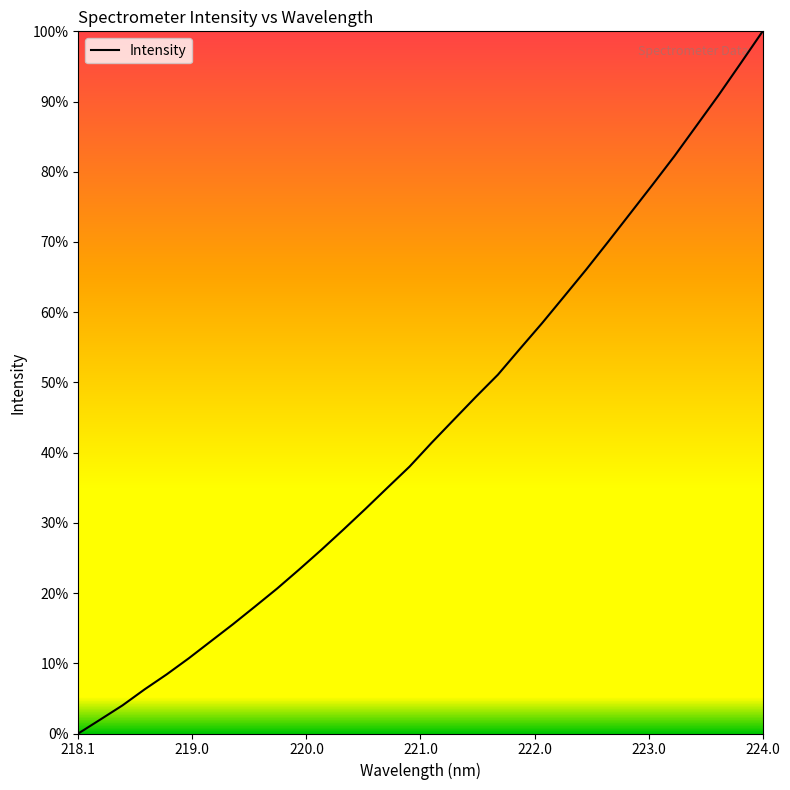

Is this an area chart (filled region under the line)?

No